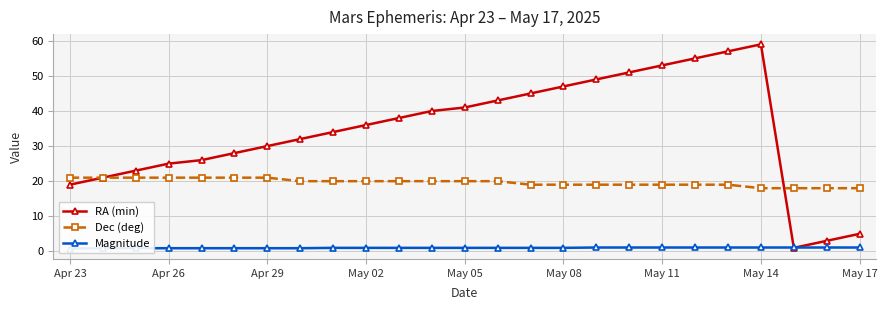

Reading left to right, list all the values displayed in this chart.

RA (min): 19.0	21.0	23.0	25.0	26.0	28.0	30.0	32.0	34.0	36.0	38.0	40.0	41.0	43.0	45.0	47.0	49.0	51.0	53.0	55.0	57.0	59.0	1.0	3.0	5.0
Dec (deg): 21.0	21.0	21.0	21.0	21.0	21.0	21.0	20.0	20.0	20.0	20.0	20.0	20.0	20.0	19.0	19.0	19.0	19.0	19.0	19.0	19.0	18.0	18.0	18.0	18.0
Magnitude: 0.8	0.9	0.9	0.9	0.9	0.9	0.9	0.9	1.0	1.0	1.0	1.0	1.0	1.0	1.0	1.0	1.1	1.1	1.1	1.1	1.1	1.1	1.1	1.1	1.1